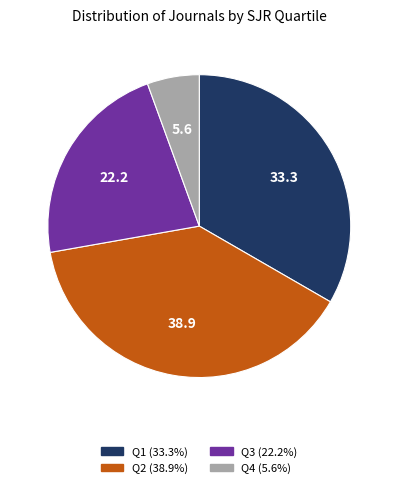

Between Q1 and Q3, which is larger?

Q1